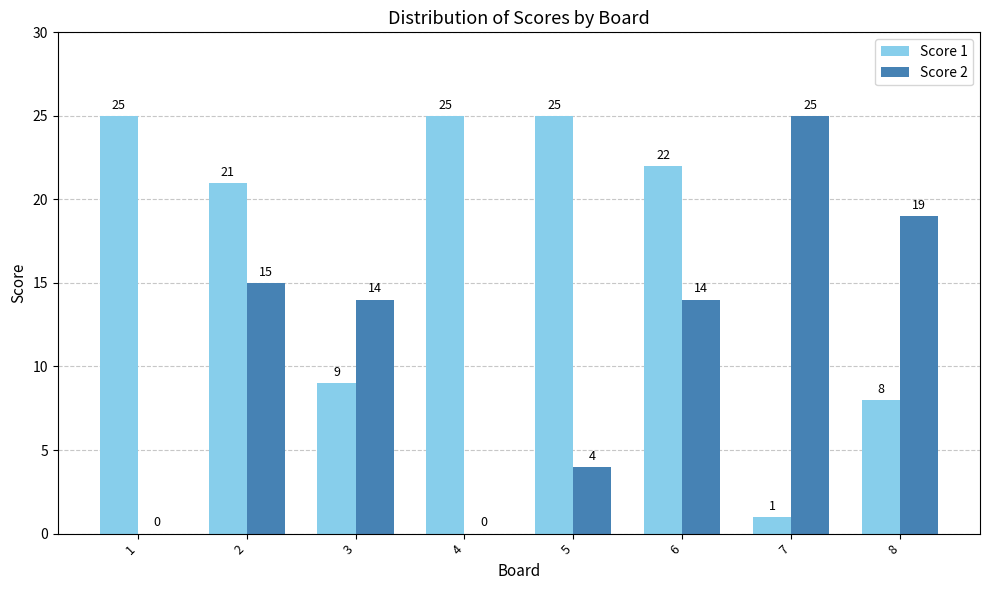

What is the sum of all Score 1 values?

136